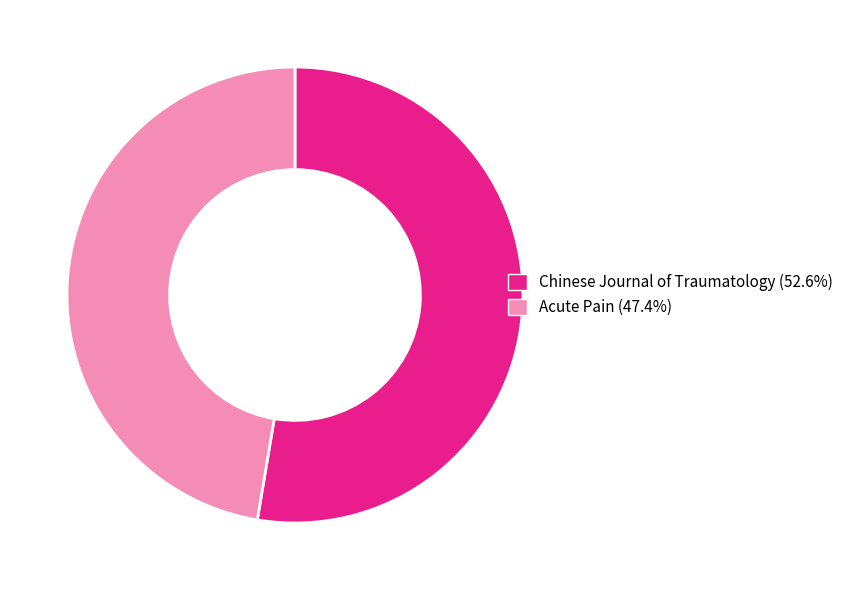

Is the sum of Acute Pain and Chinese Journal of Traumatology greater than half?

Yes